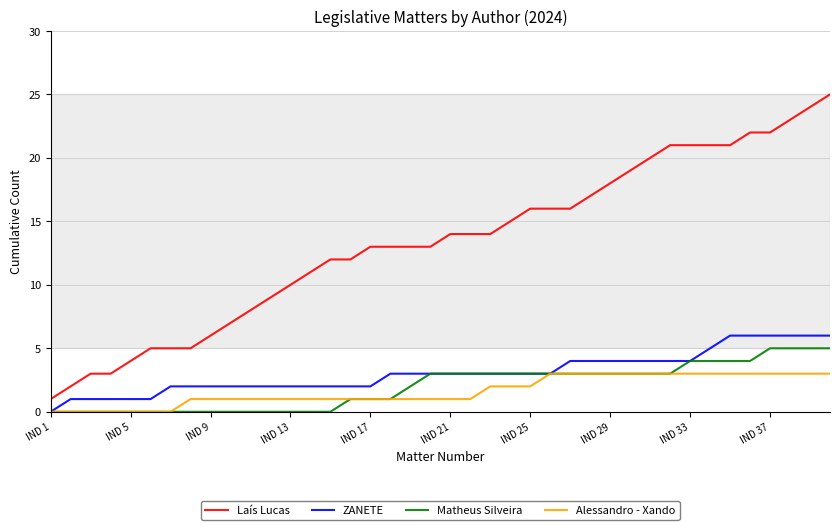

List the series in order of their peak value, highest first.

Laís Lucas, ZANETE, Matheus Silveira, Alessandro - Xando